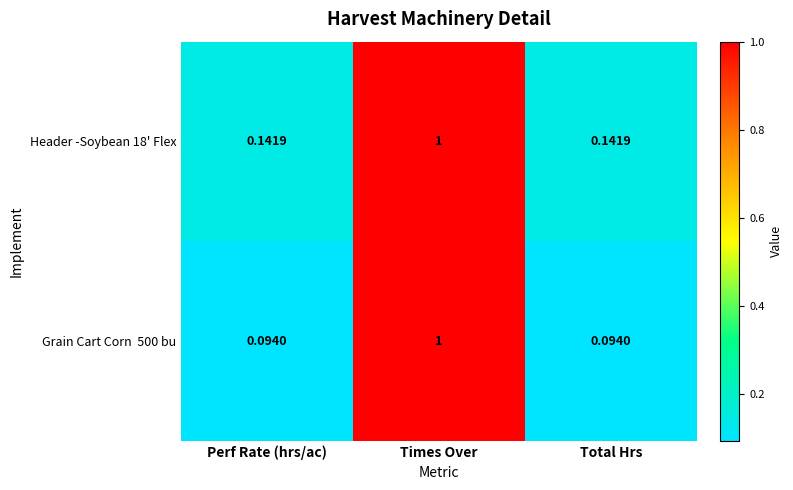

What is the greatest value displayed?

1.0